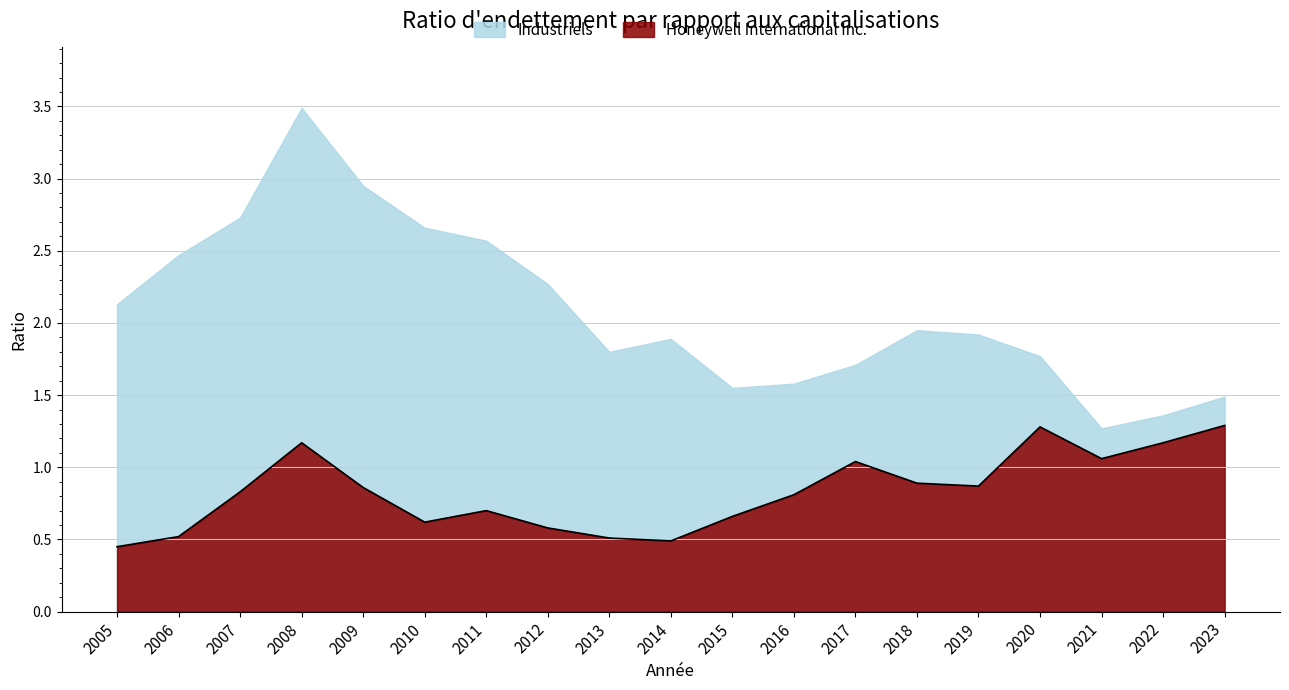

Which category has the lowest value across all series?

2005